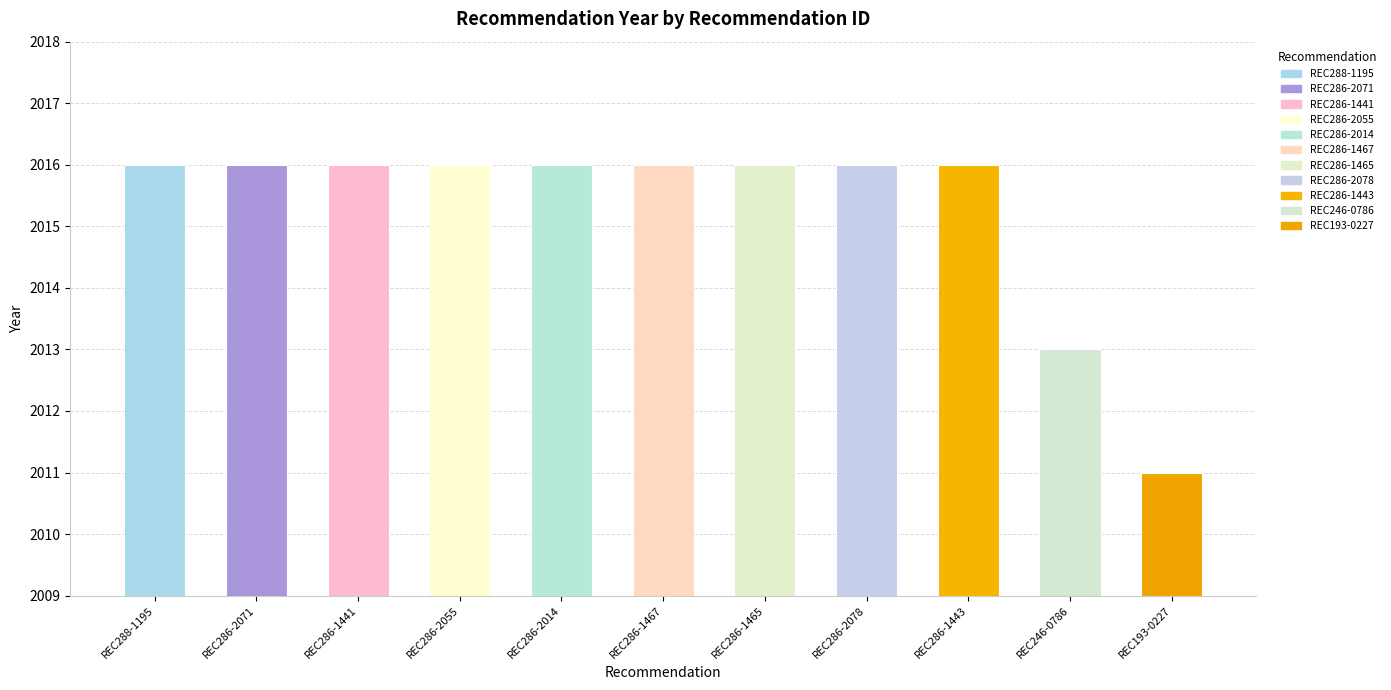

What is the difference between the second highest and second lowest values?

3